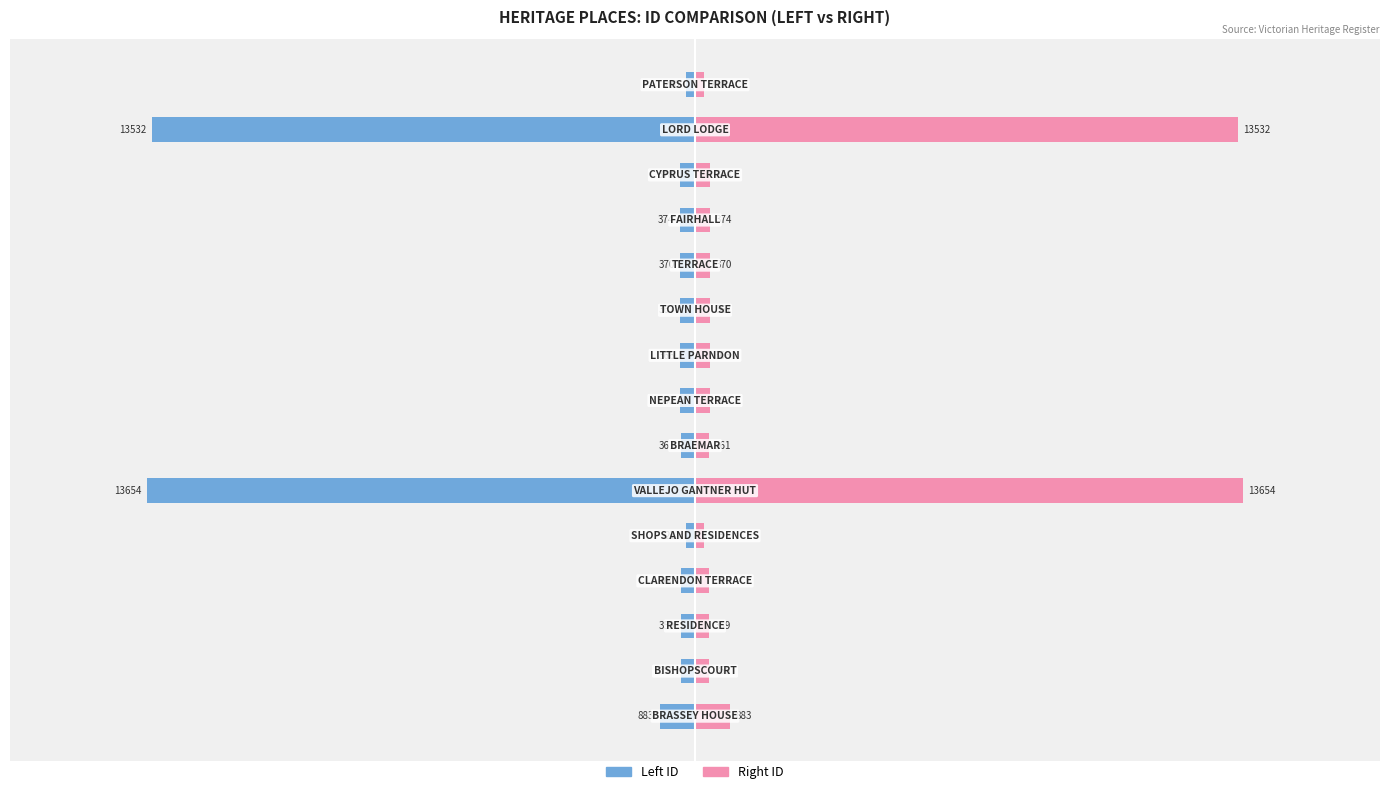

True or false: Right ID has a value of 883 at 0.

True